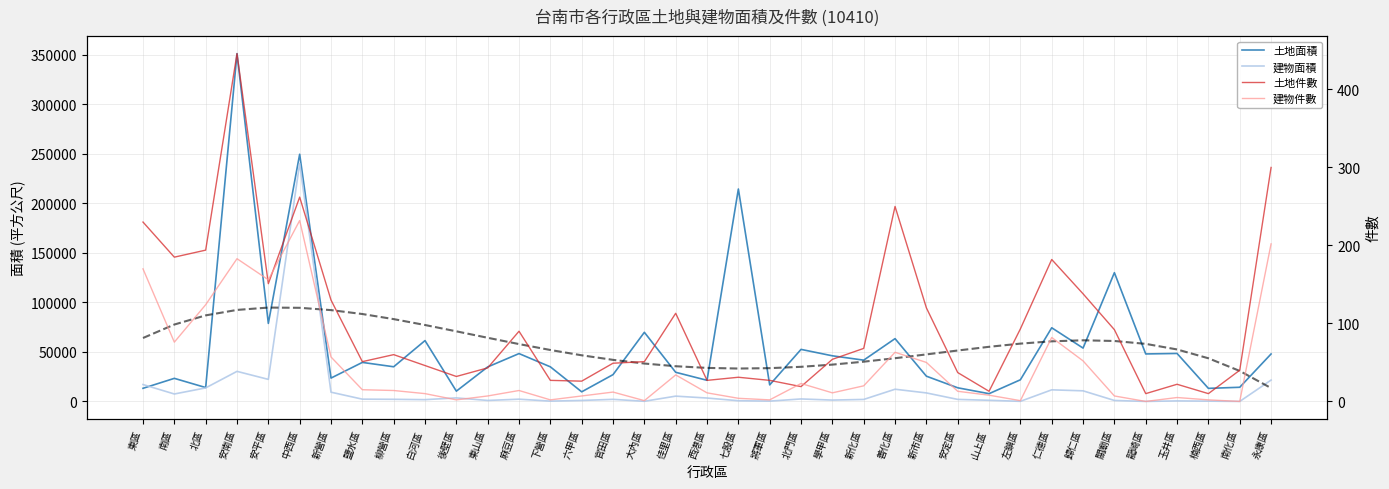

How many values in the 建物面積 series exceed 2133?

19